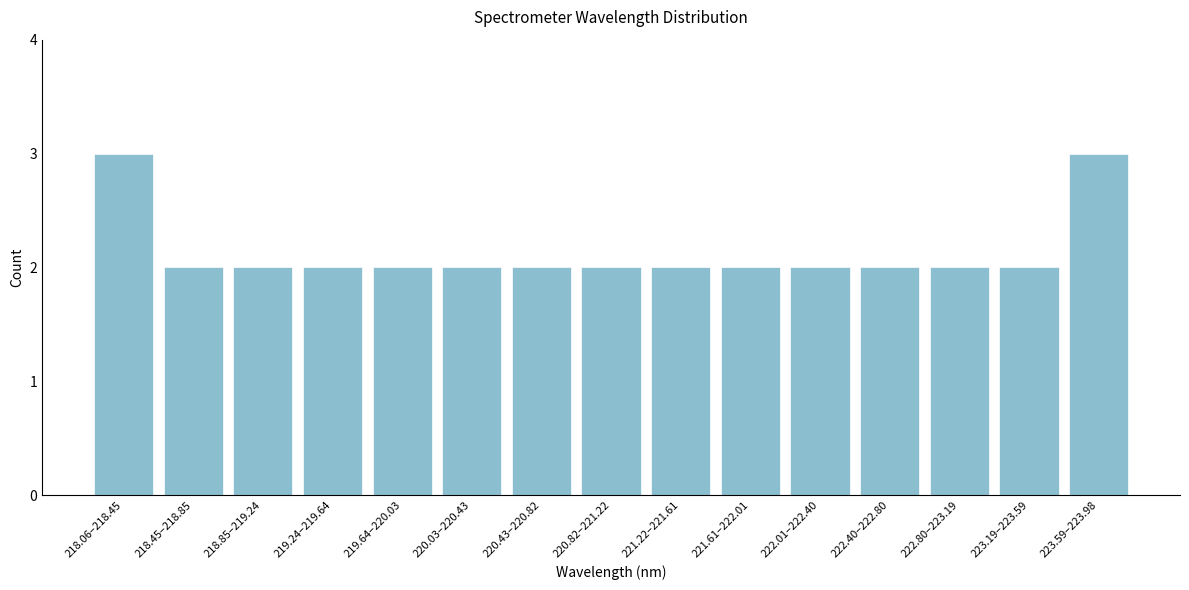

Reading right to left, what are all the values shown in this chart?

3	2	2	2	2	2	2	2	2	2	2	2	2	2	3